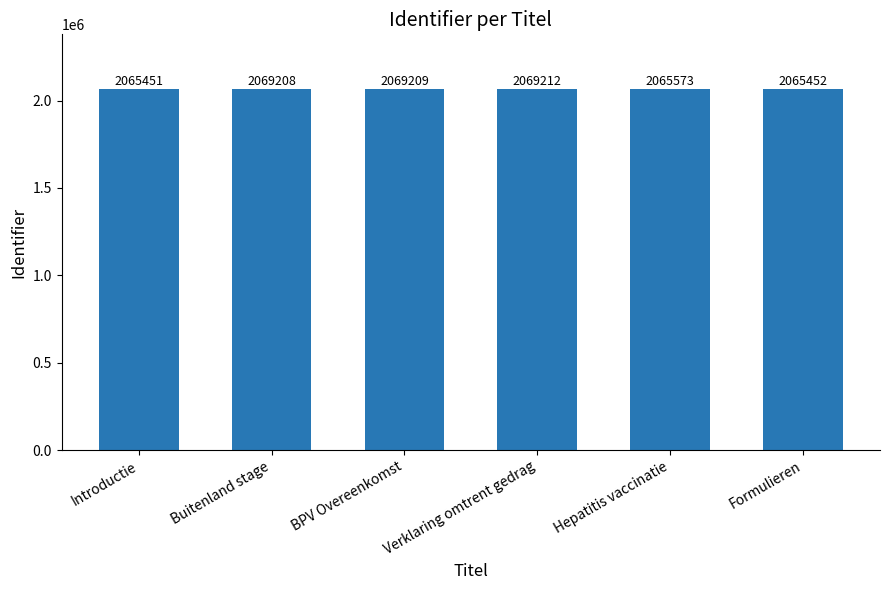

The chart shows a value of 684023 at Formulieren. True or false?

False